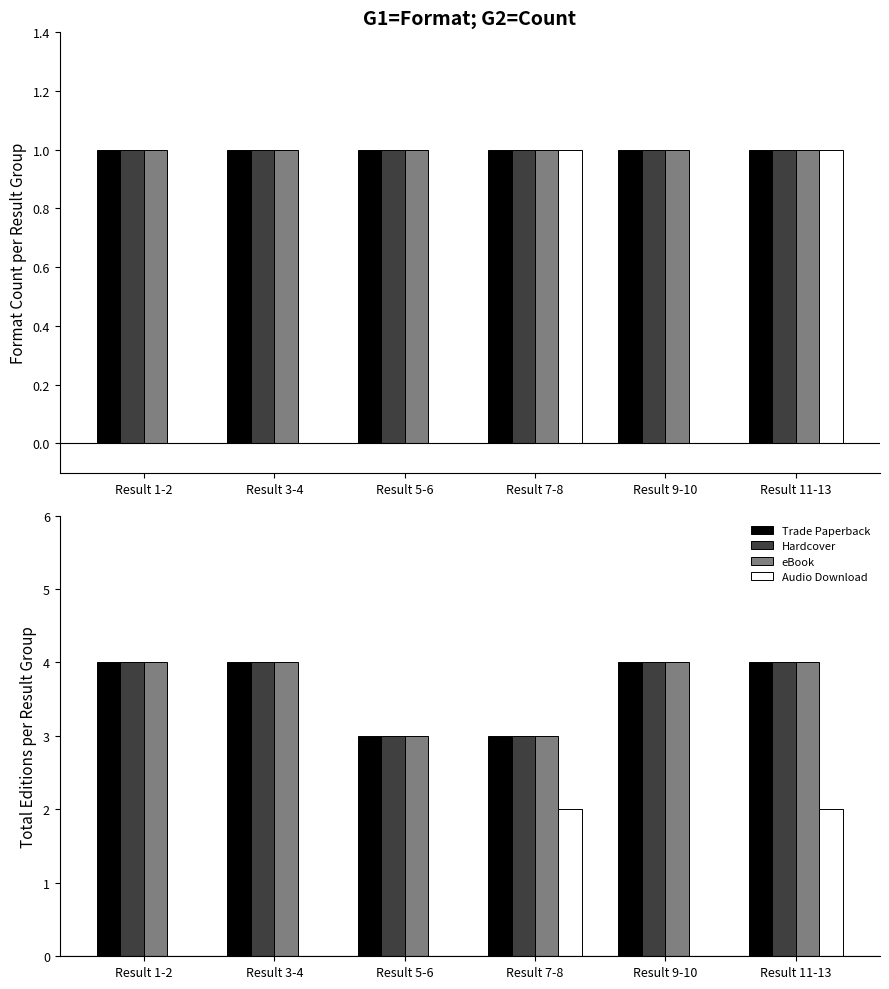

The Audio Download series shows 0 at Result 3-4. True or false?

True